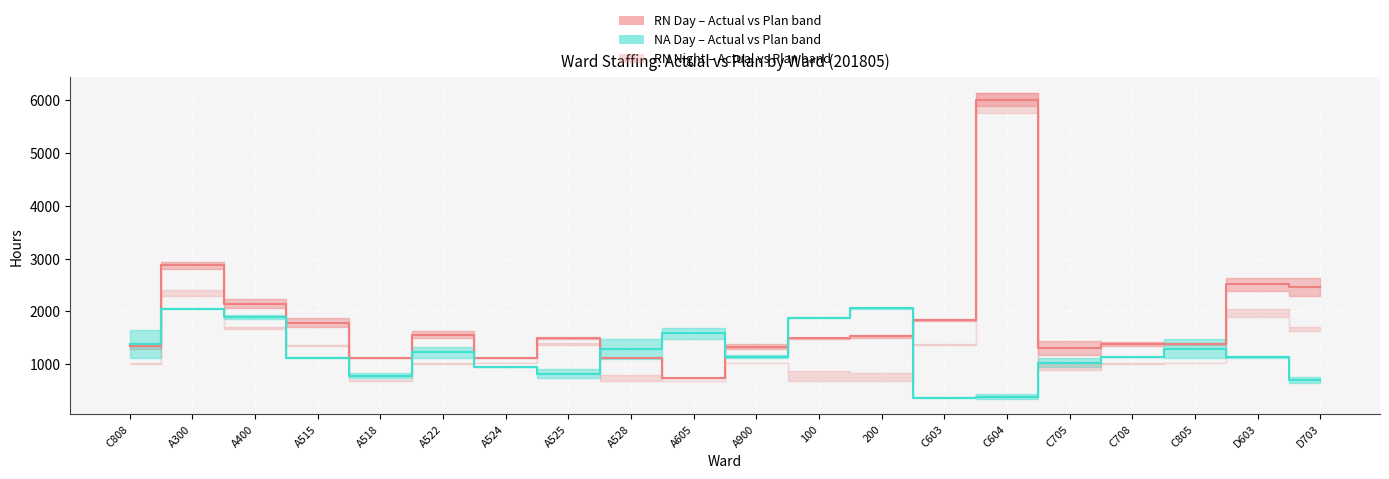

True or false: RN Day Median and NA Day Median intersect in this chart.

True